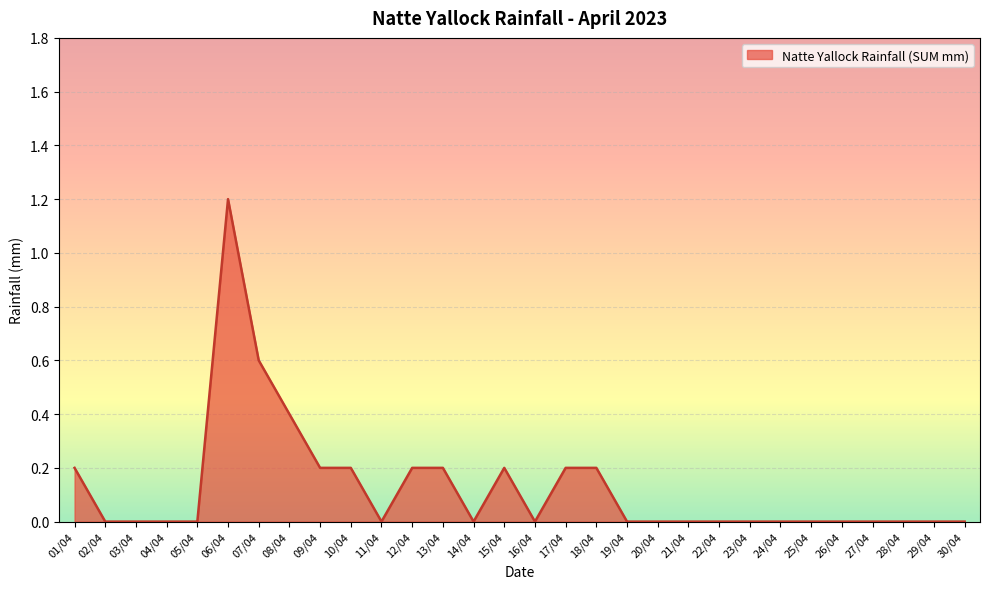

What is the difference between the maximum and minimum values?

1.2